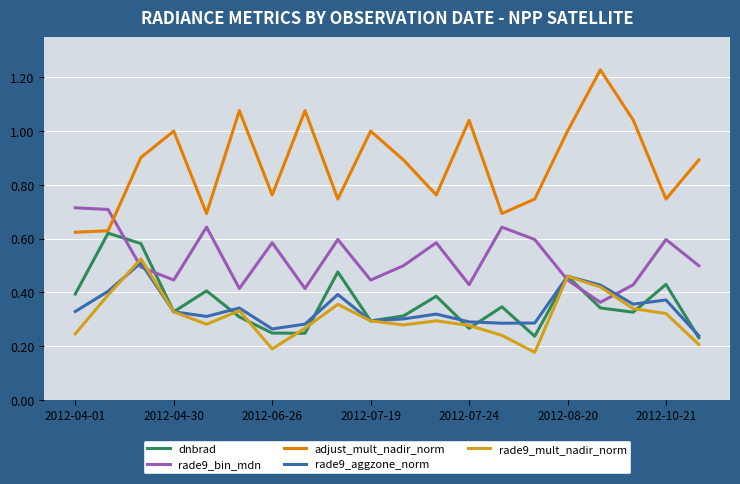

Which series has the widest spread of values?

adjust_mult_nadir_norm